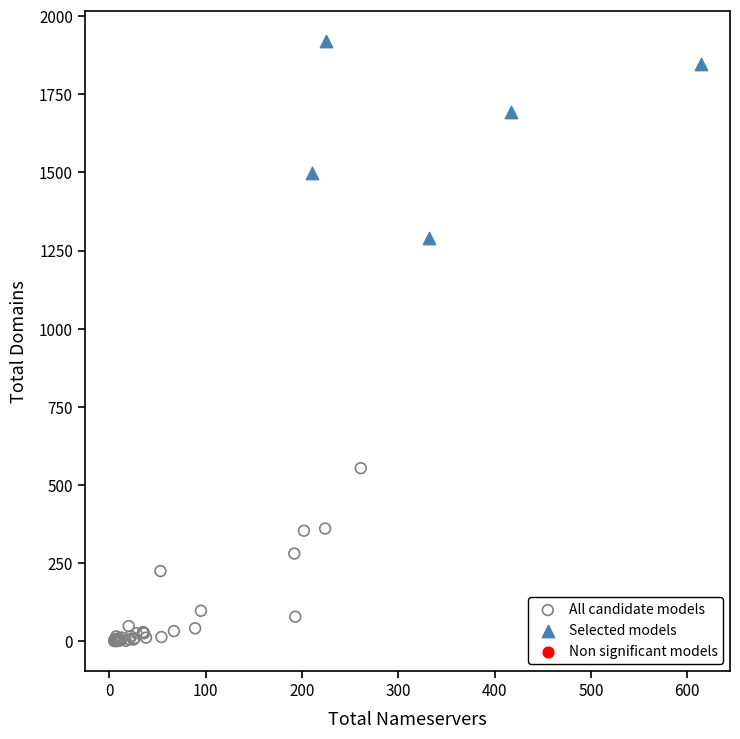

Which series contains the lowest Y value?

All candidate models